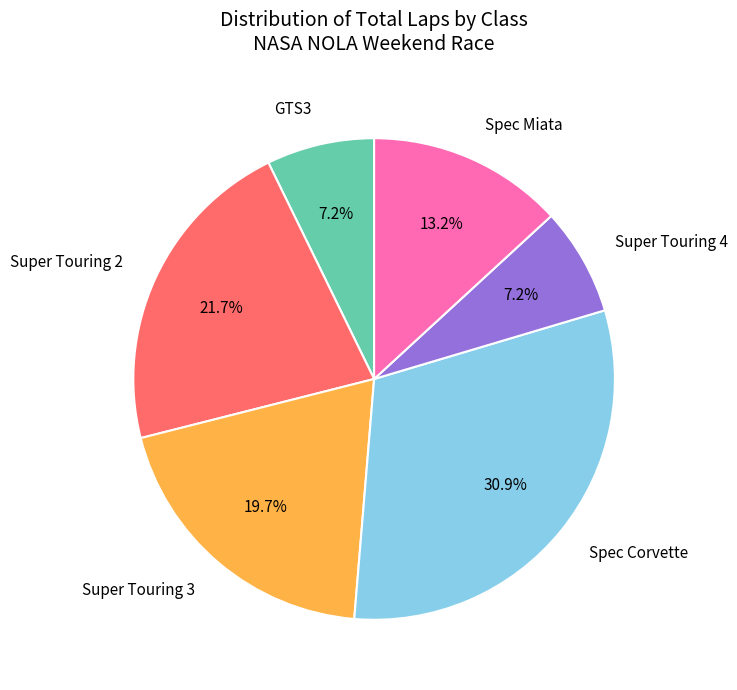

Which category has the biggest portion of the pie?

Spec Corvette